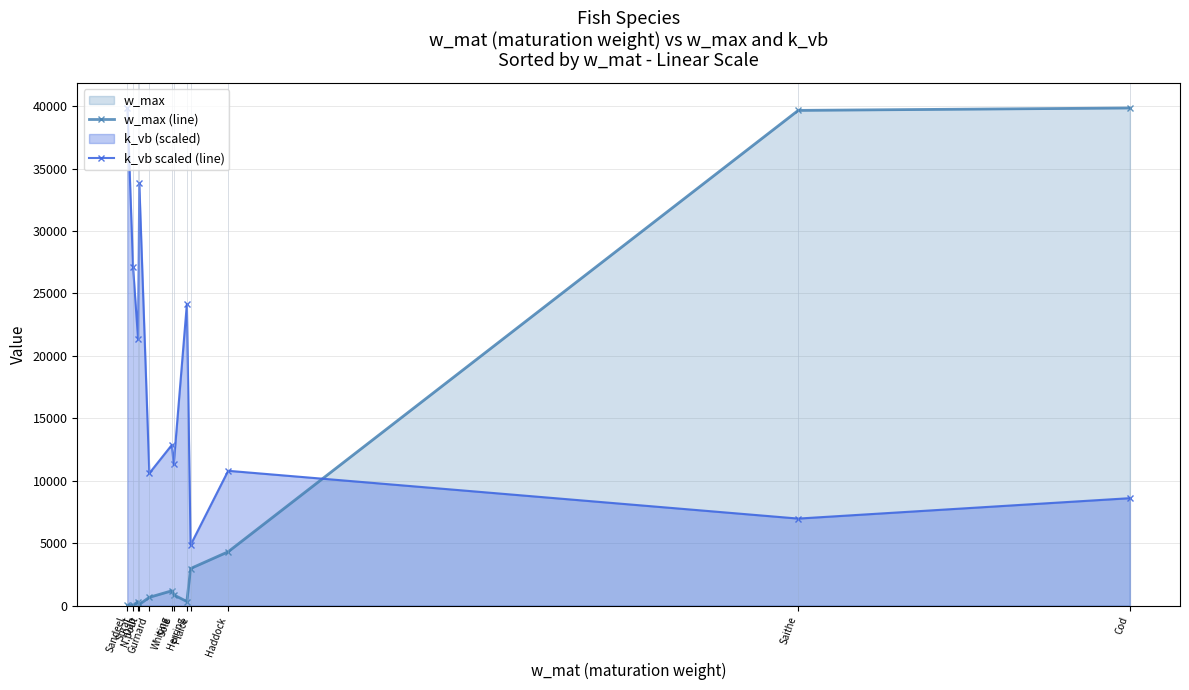

Rank the series by their average value, from highest to lowest.

k_vb scaled (line), w_max (line)